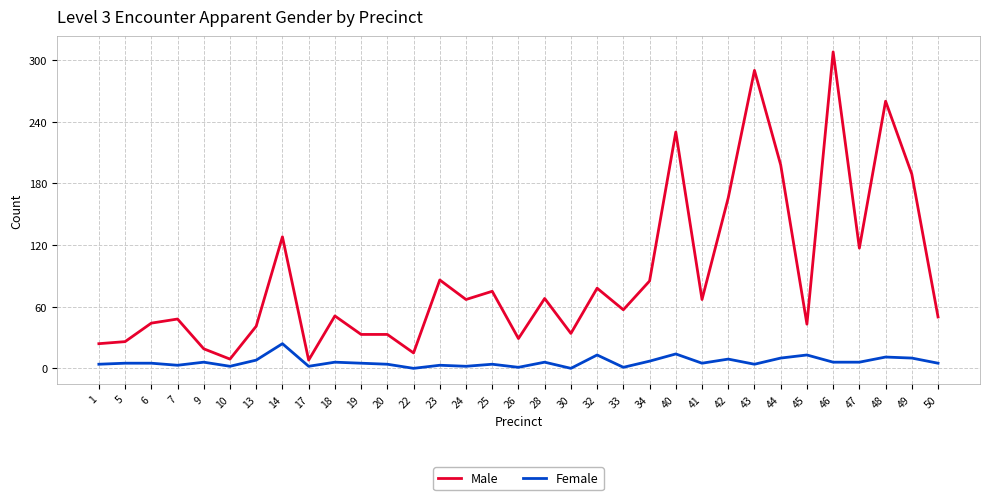

Which category has the highest value in the Female series?

14